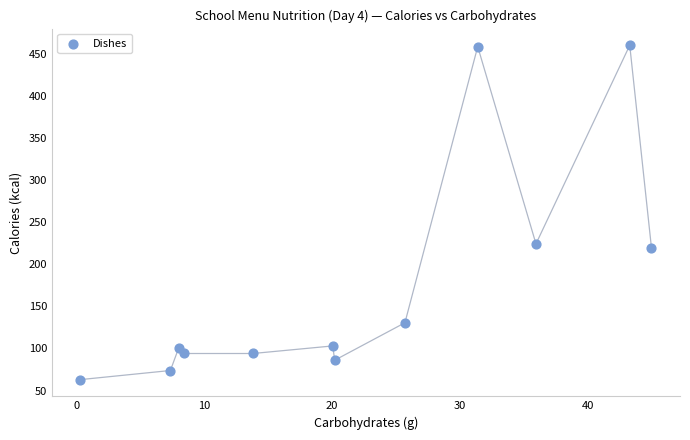

What Y value in the scatter plot is closest to 261?

224.2